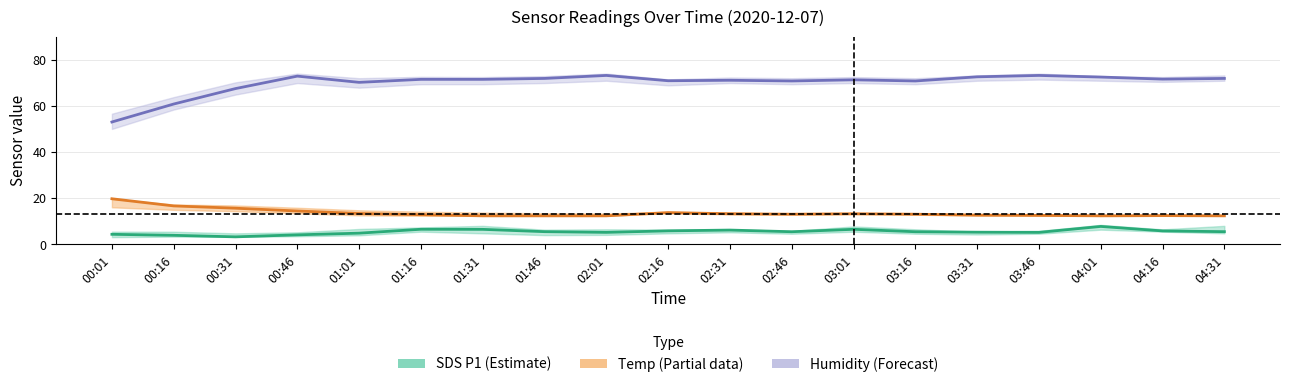

Rank the series by their maximum value, from highest to lowest.

Humidity (Forecast), Temp (Partial), SDS P1 (Estimate)